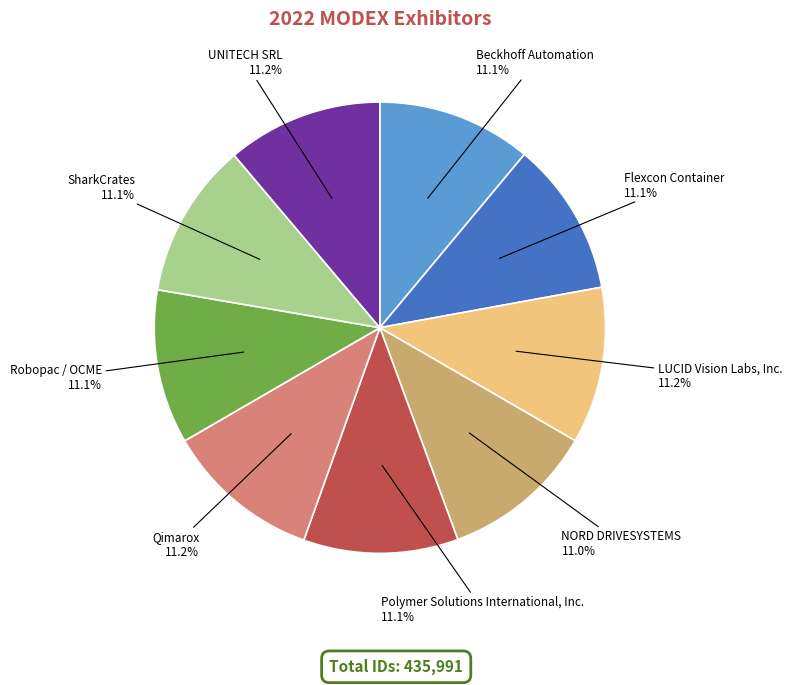

Does any single category account for the majority?

No